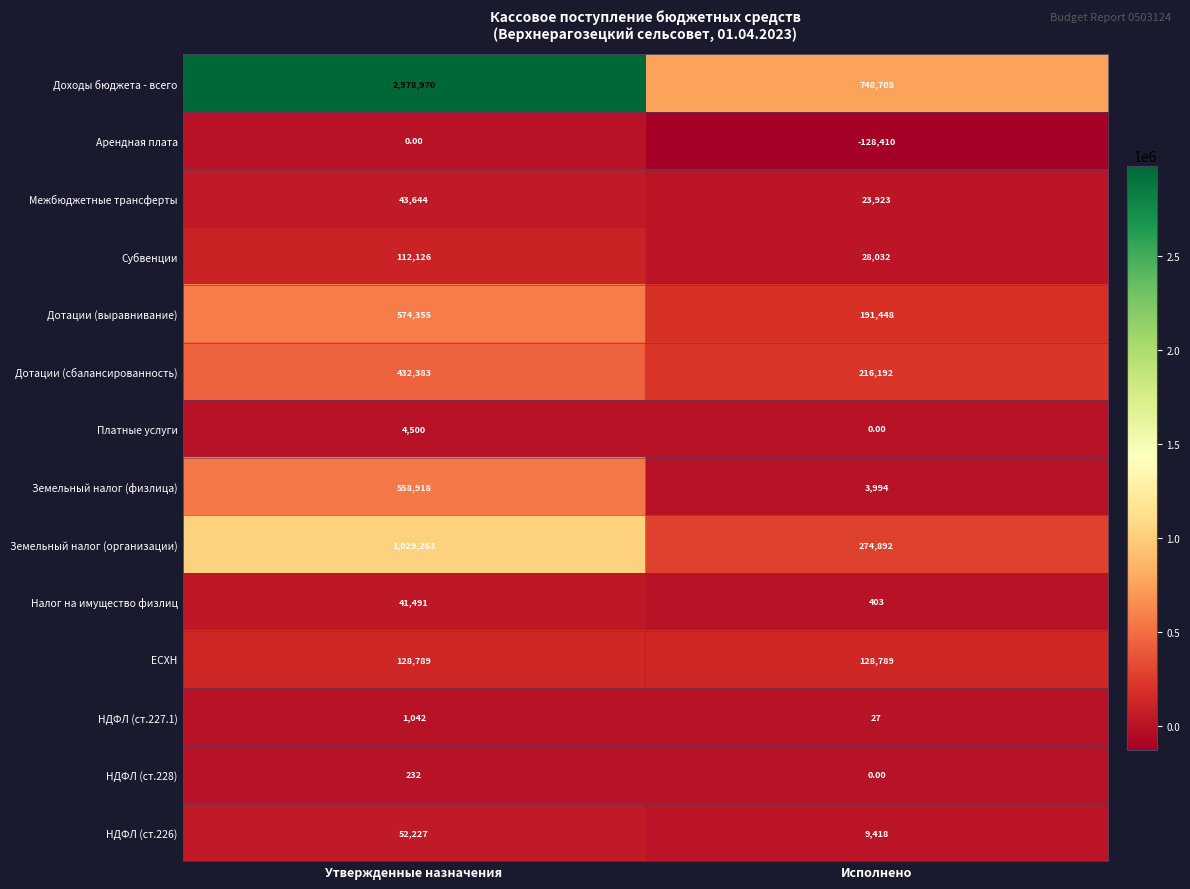

Where is Арендная плата nearest to the value -64205?

Утвержденные назначения